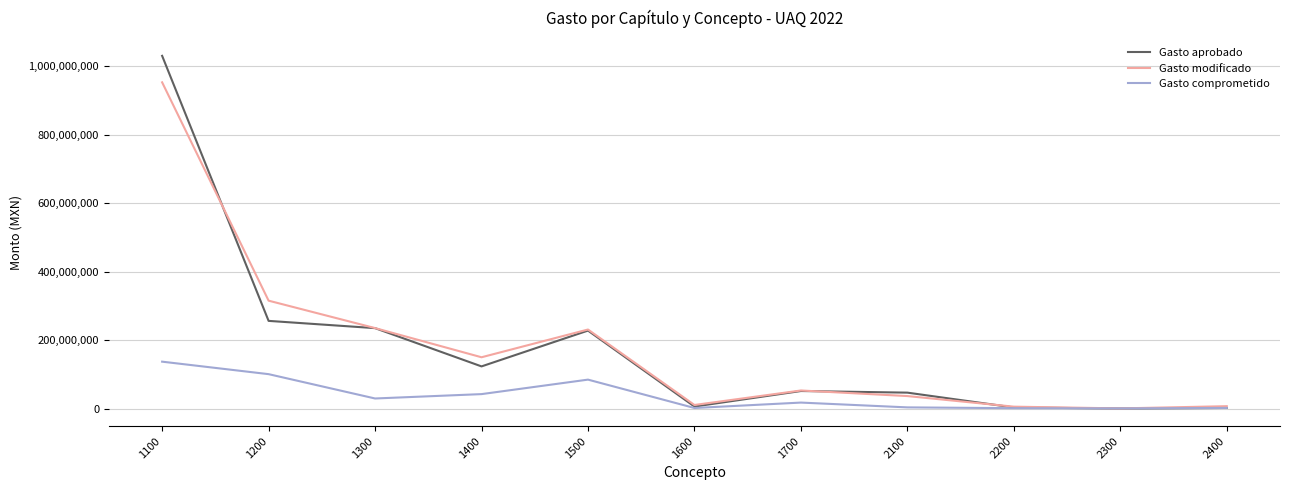

What is the smallest value displayed?

44452